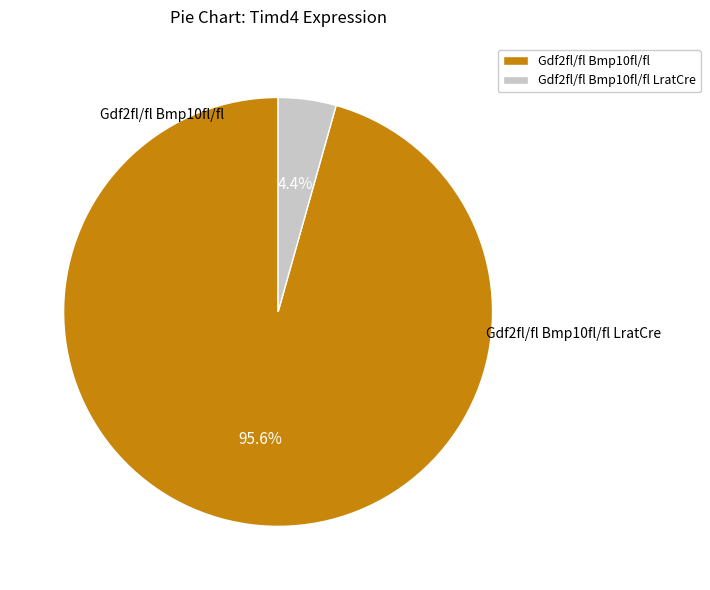

To the nearest percent, what is the difference between the Gdf2fl/fl Bmp10fl/fl and Gdf2fl/fl Bmp10fl/fl LratCre slice percentages?

91%